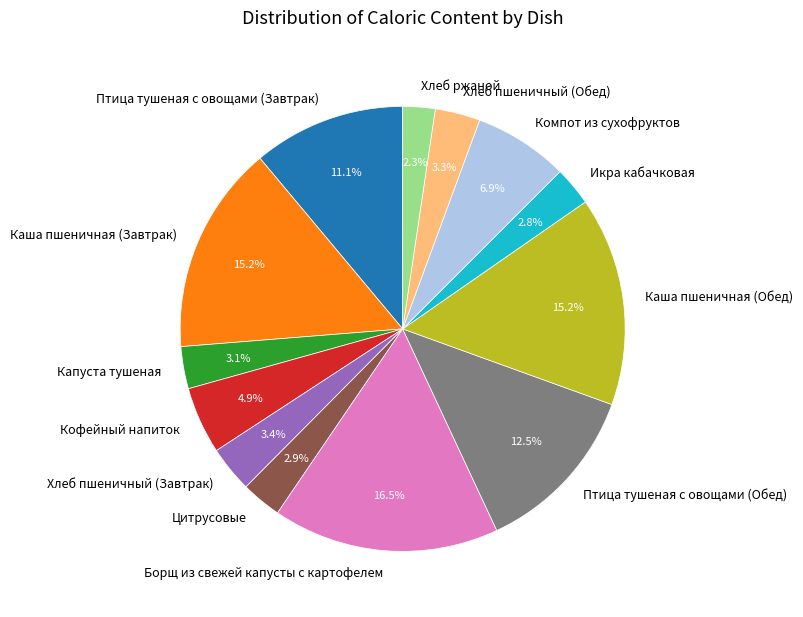

Do Каша пшеничная (Обед) and Компот из сухофруктов together represent more than half of the pie?

No